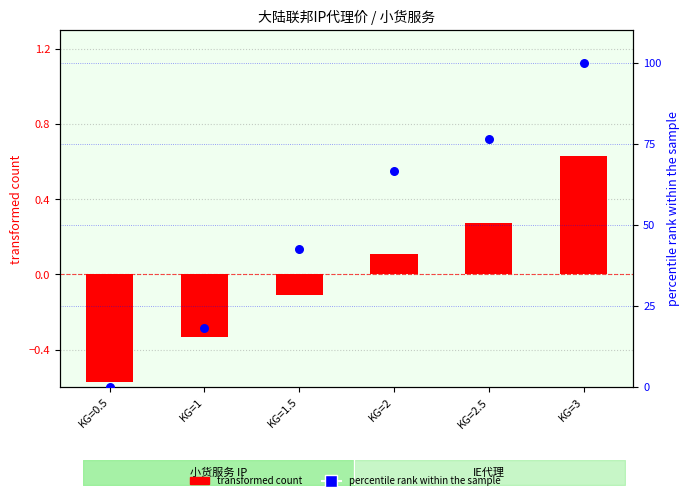

Is the value of percentile rank within the sample at KG=2 greater than the value of transformed count at KG=3?

Yes